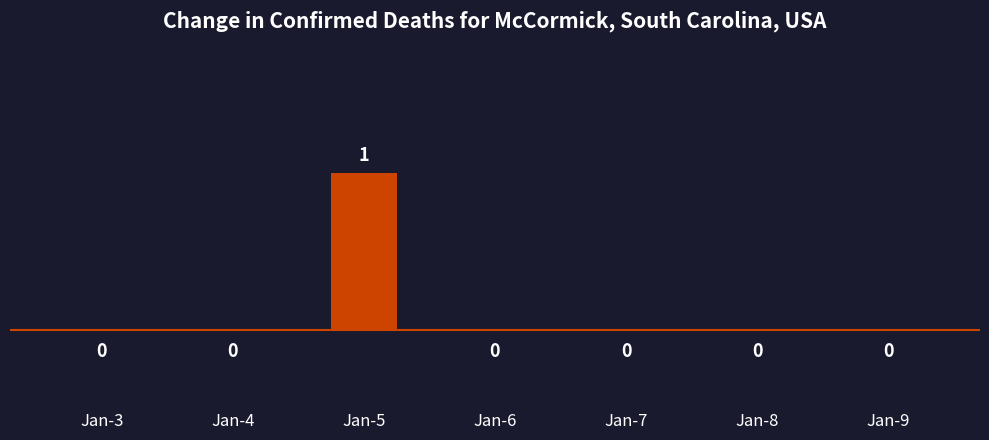

True or false: the data shows 0 at Jan-3.

True